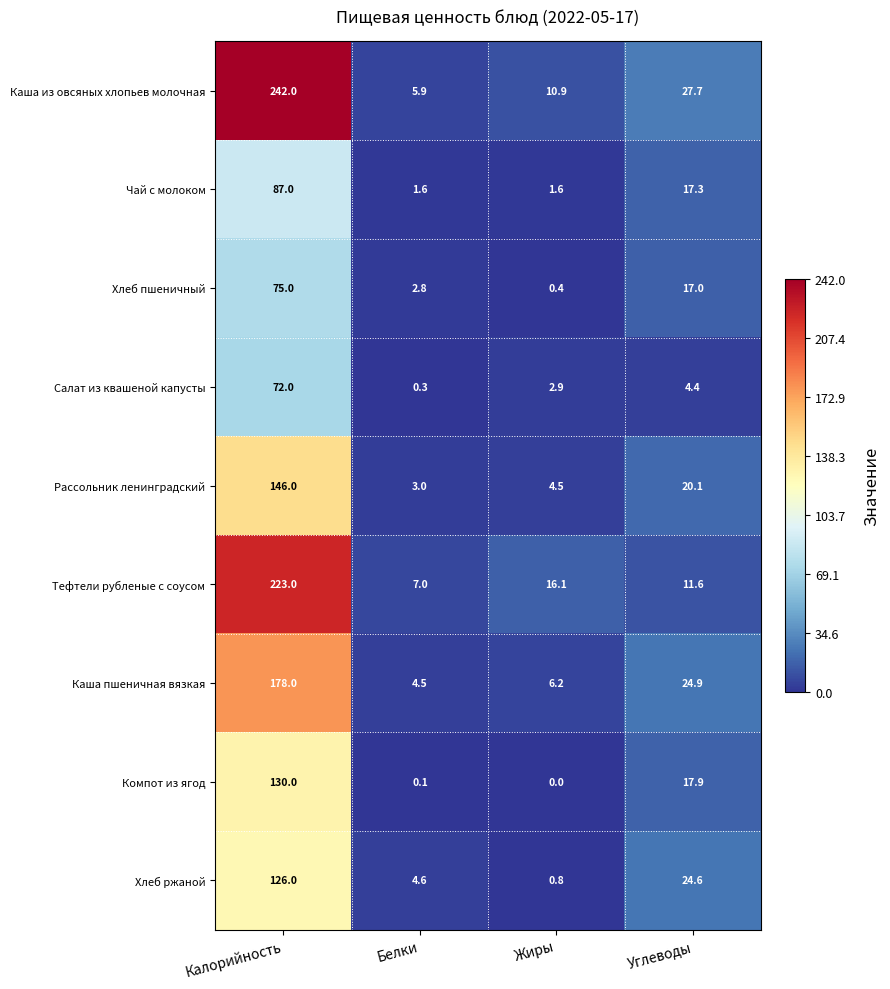

Between Белки and Жиры, which series saw the biggest shift?

Тефтели рубленые с соусом